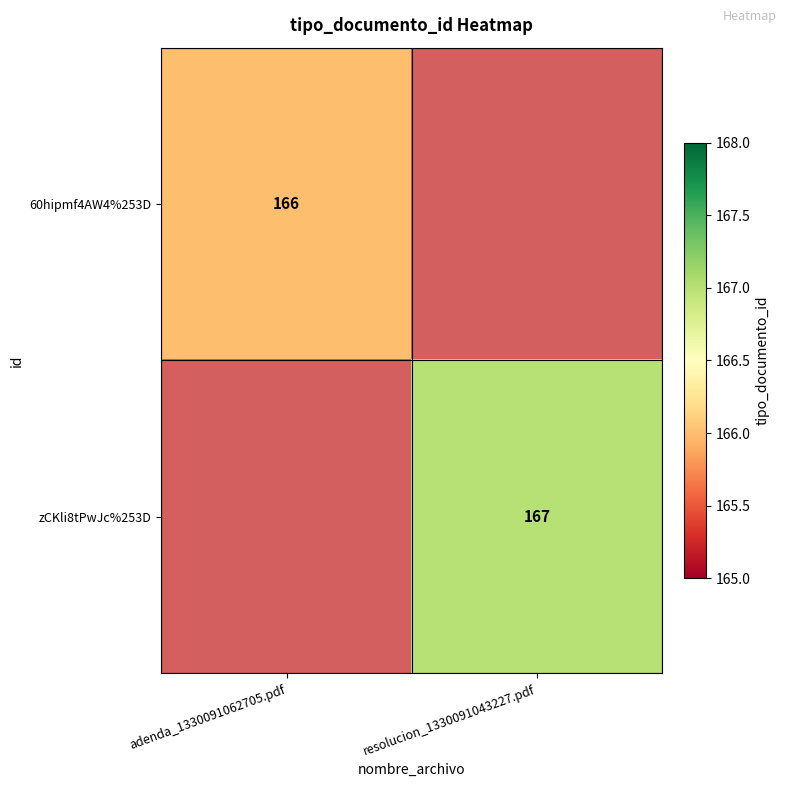

The 60hipmf4AW4%253D series shows 260.7 at adenda_1330091062705.pdf. True or false?

False